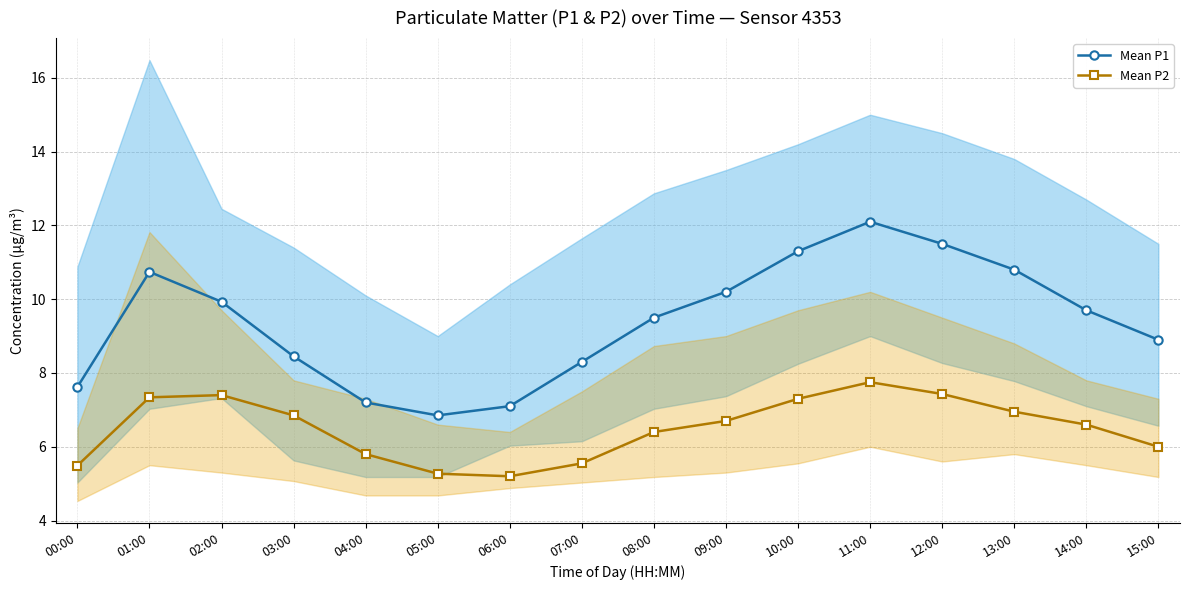

What is the label of the 16th point from the left?

15:00